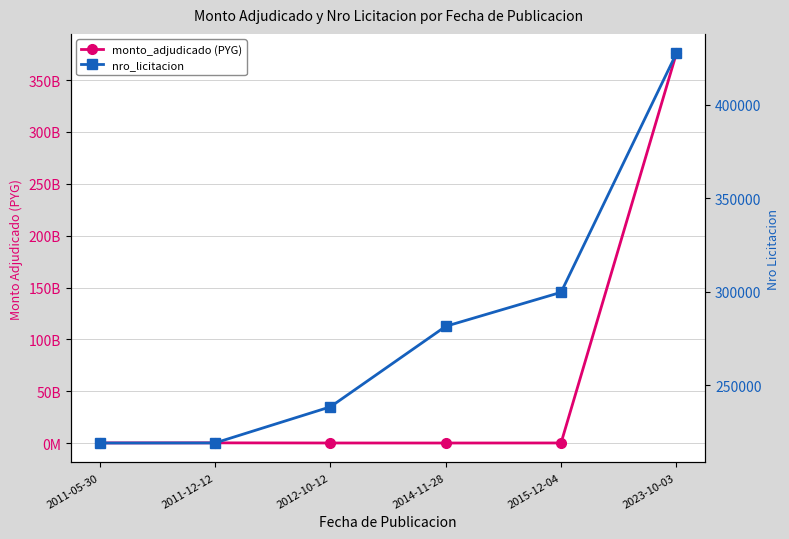

What is the difference between the maximum and minimum values in the monto_adjudicado (PYG) series?

375766066000